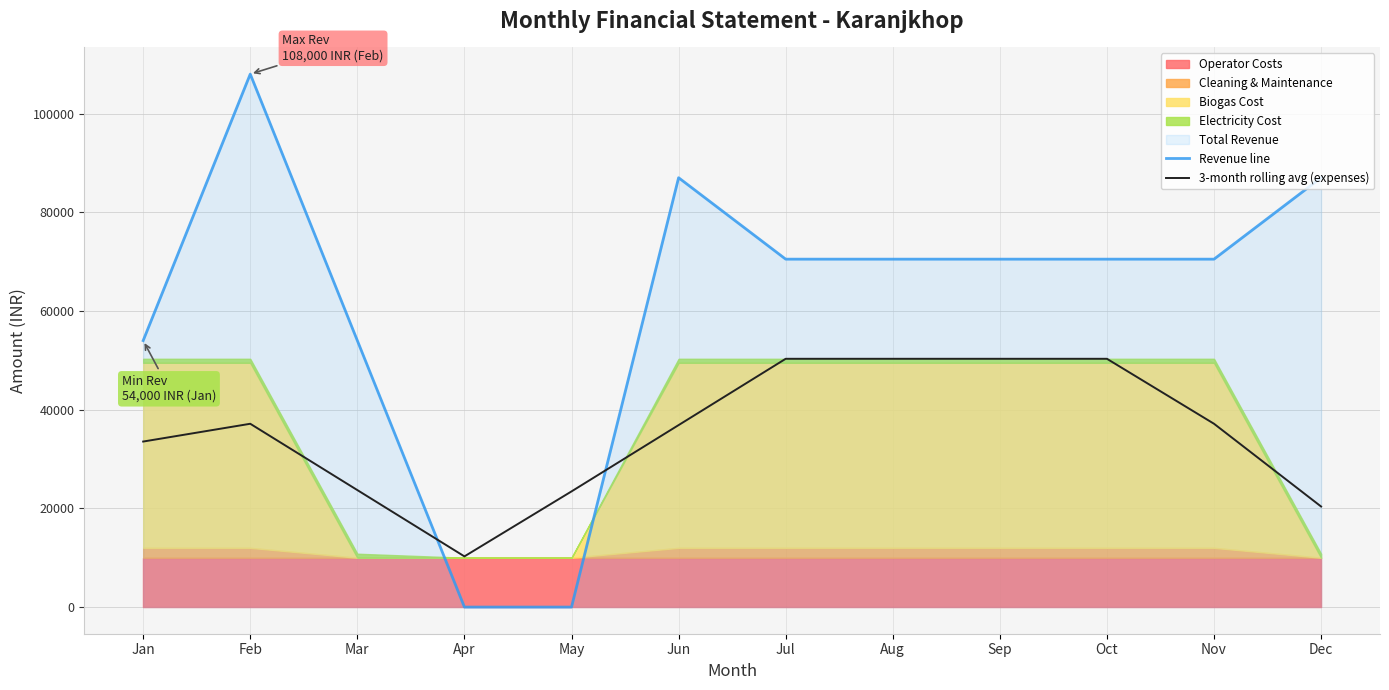

List the labels in order of Revenue line value, smallest first.

Apr, May, Jan, Mar, Jul, Aug, Sep, Oct, Nov, Jun, Dec, Feb